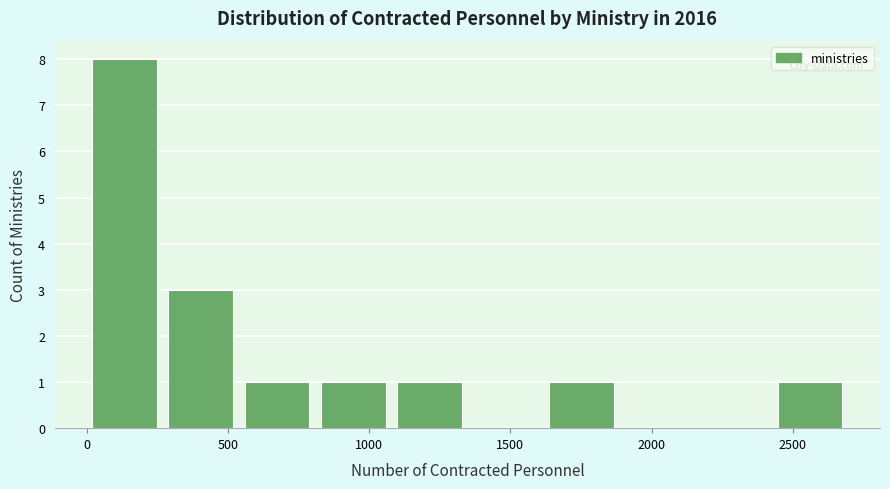

Which range on the x-axis has the tallest bar?

0 to 300